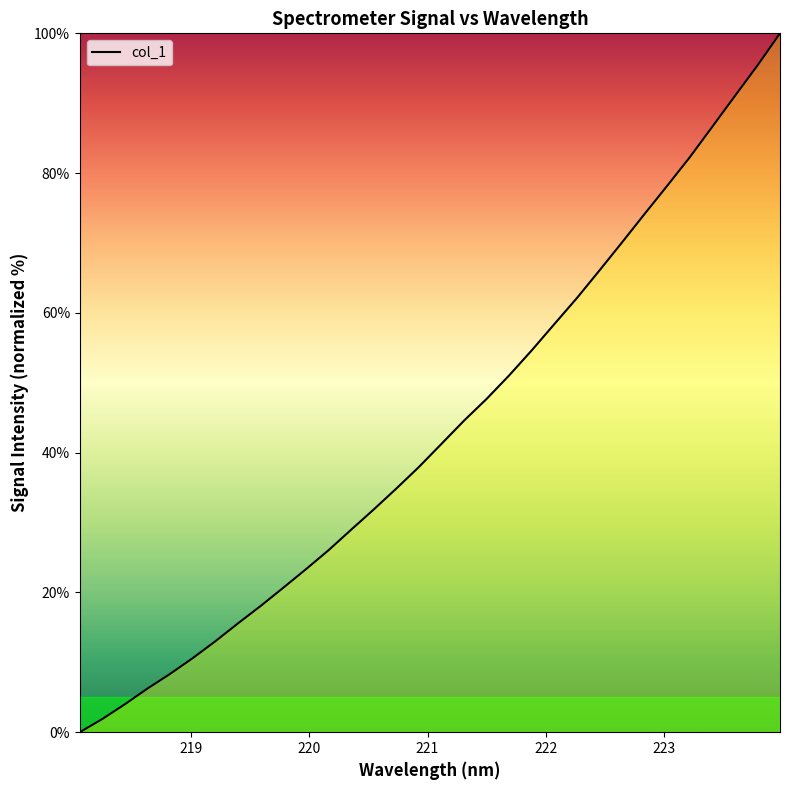

What is the difference between the maximum and minimum values?

100.0